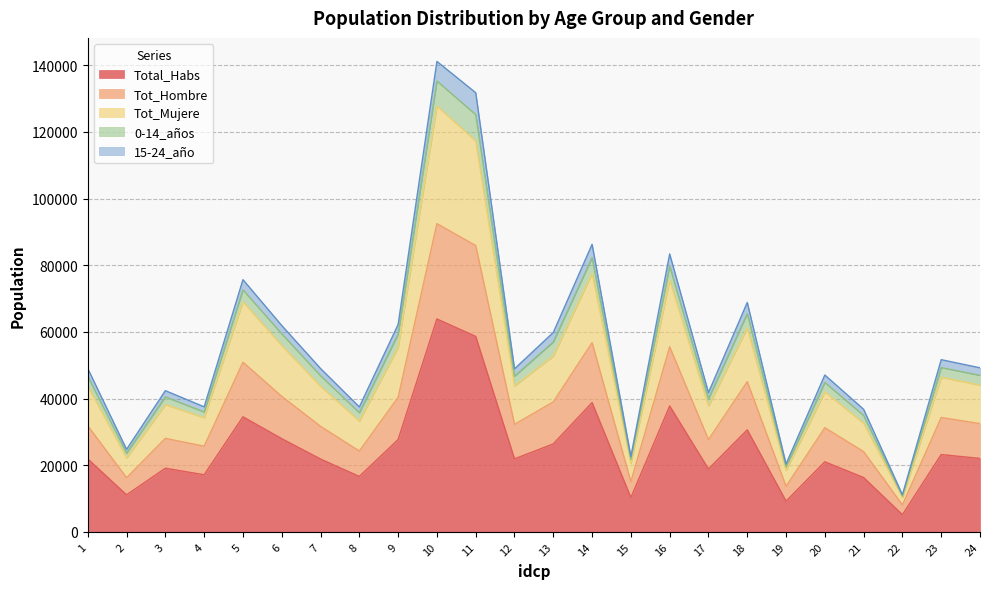

True or false: Tot_Hombre has a value of 8062 at 22.

True